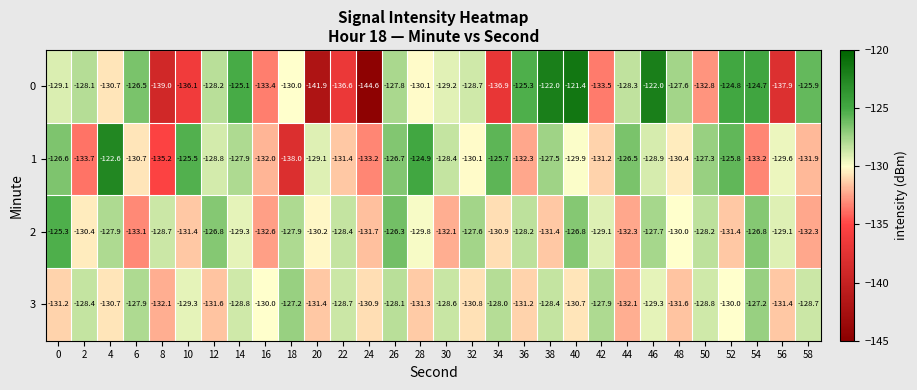

What is the sum of the 3 values at 28 and 34?

-259.3